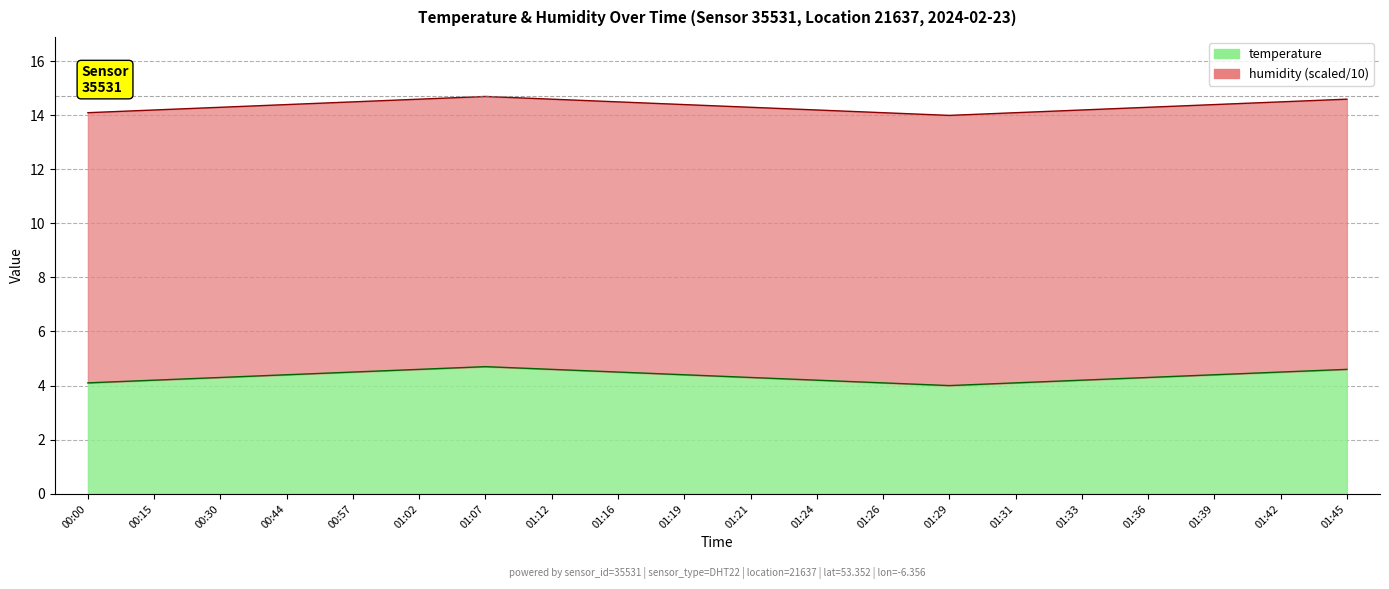

What is the minimum value shown in the chart?

14.0